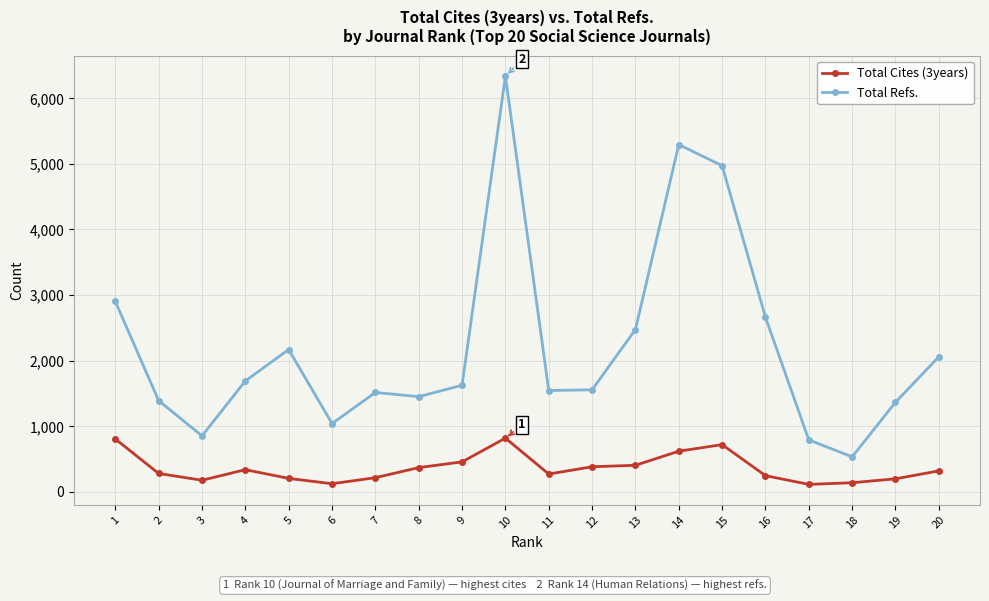

At which category does Total Refs. reach its first local valley?

3